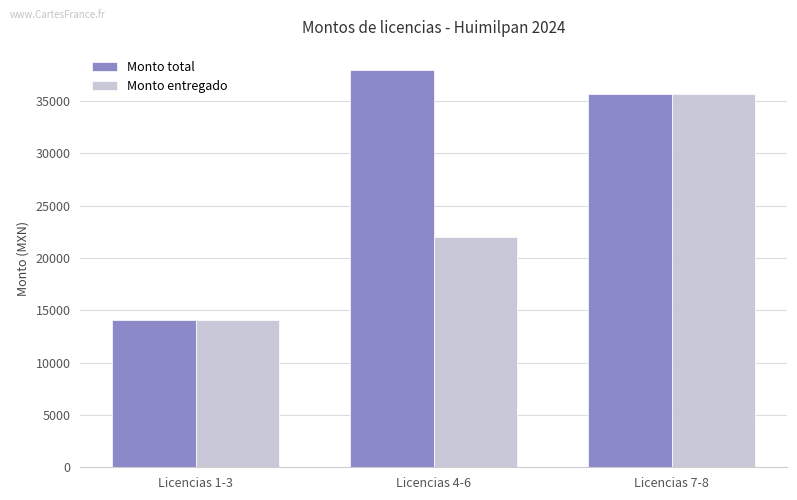

Is the value of Monto entregado at Licencias 4-6 greater than the value of Monto total at Licencias 4-6?

No